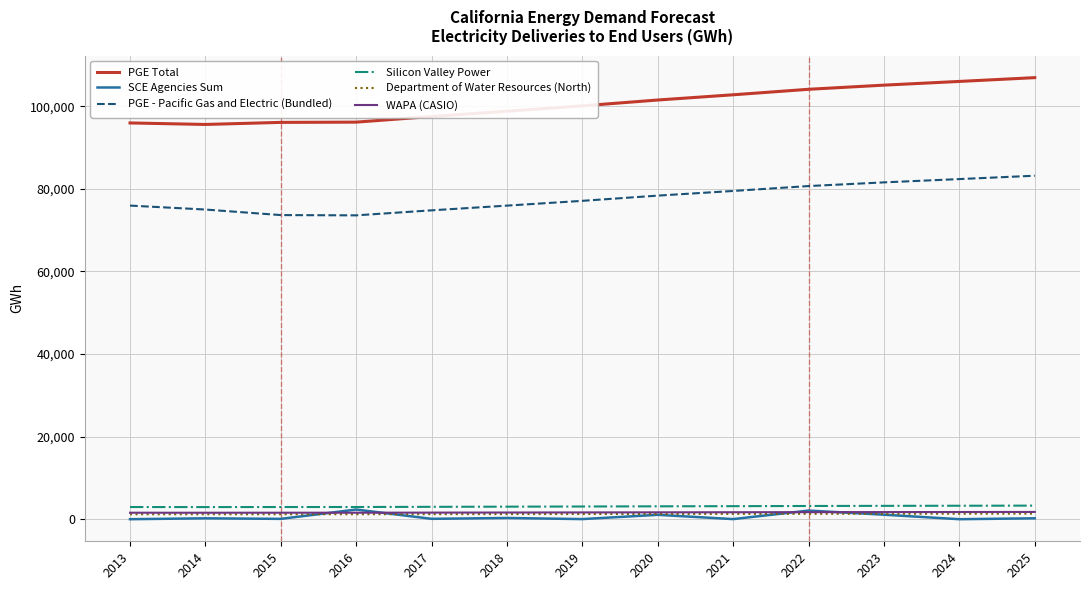

The value of PGE Total at 2016 is 96139. True or false?

True